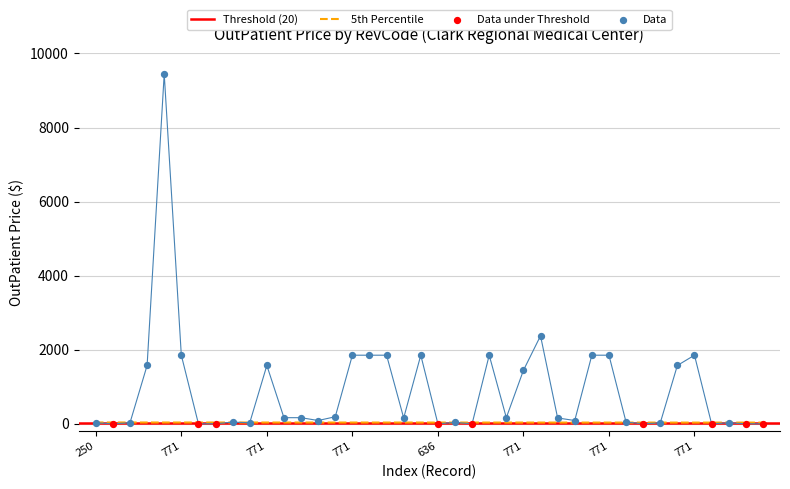

What is the change in value from 771 to 636?

-1852.2